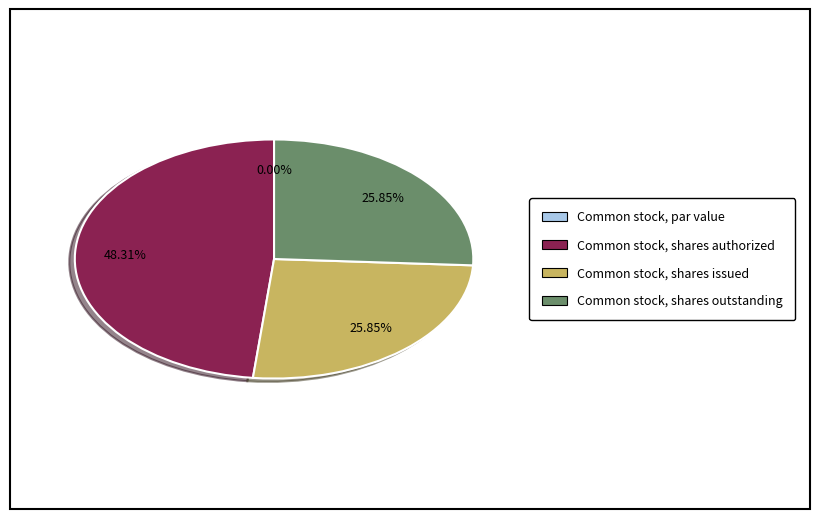

To the nearest percent, what is the average slice percentage?

25%